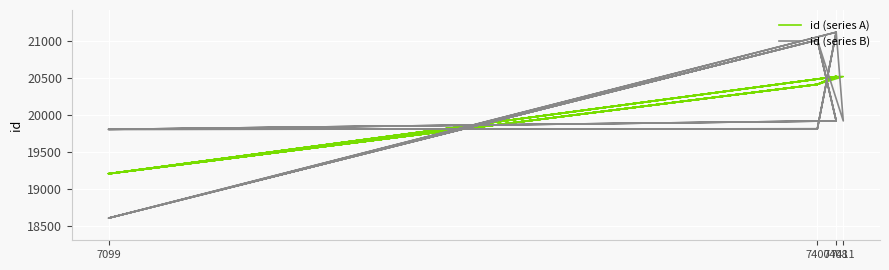

At which category is the sum across all series the highest?

7408